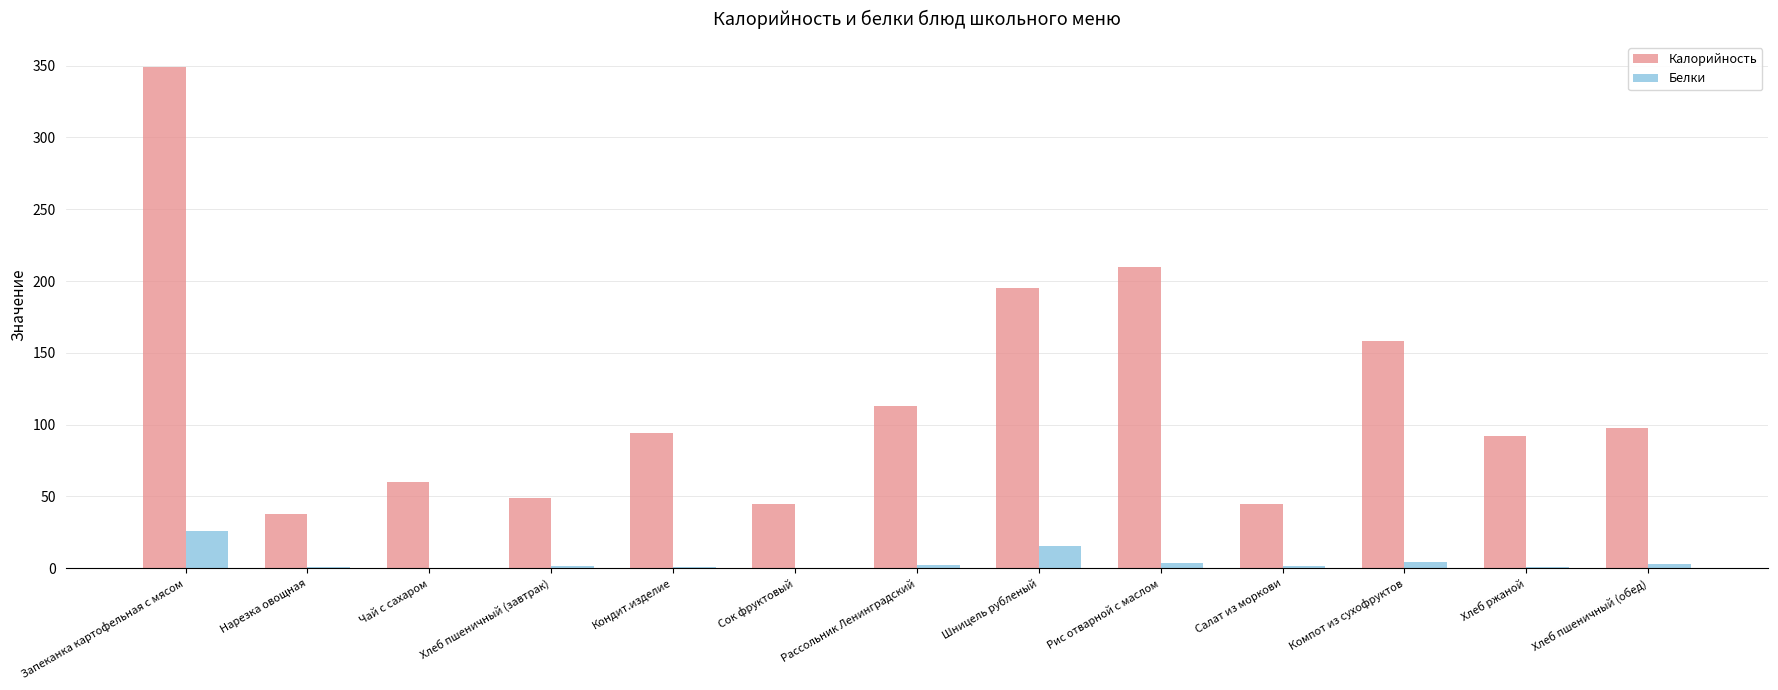

The value of Калорийность at Хлеб пшеничный (обед) is 143.5. True or false?

False